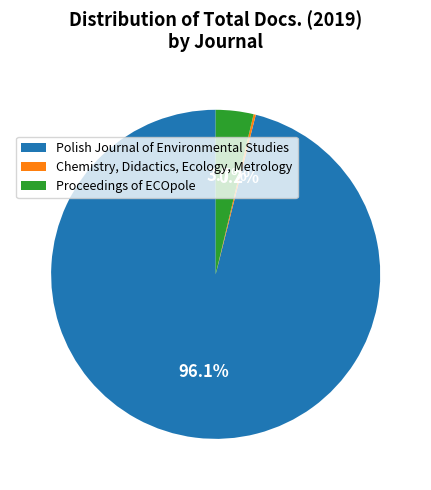

Combined, do Proceedings of ECOpole and Polish Journal of Environmental Studies account for over 50%?

Yes